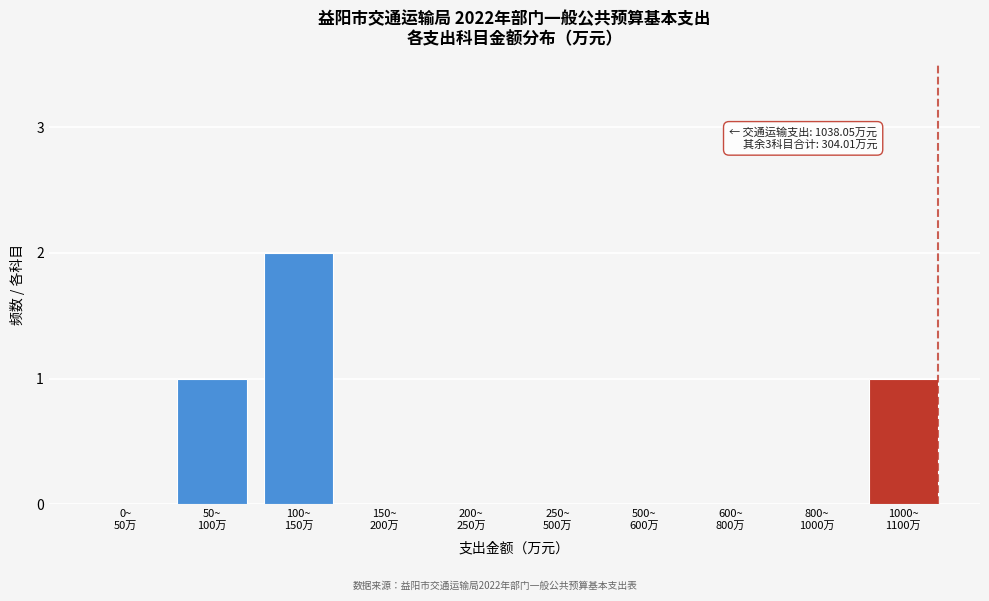

What is the sum of all values?

4